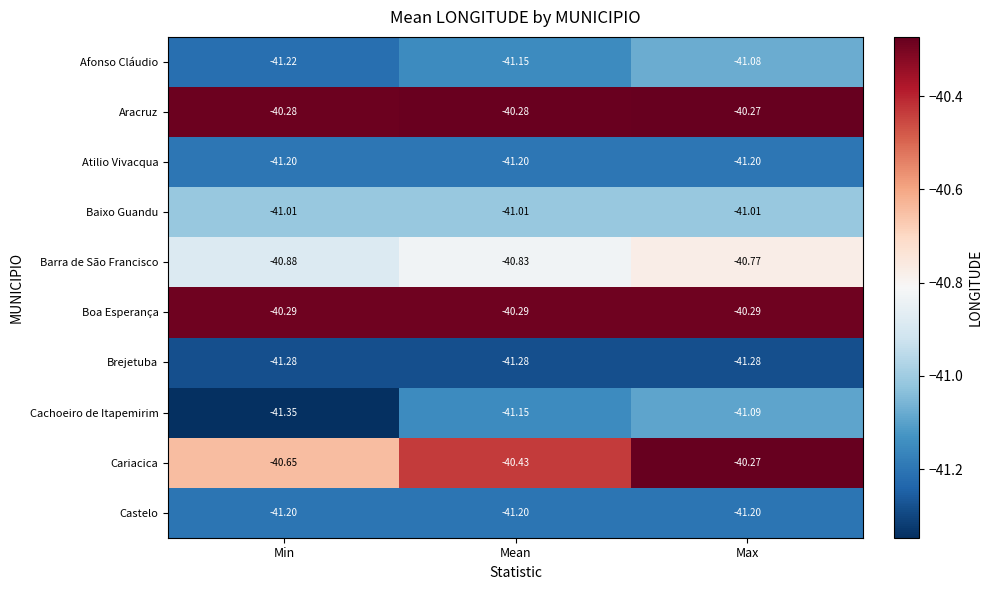

What is the maximum value shown in the chart?

-40.3